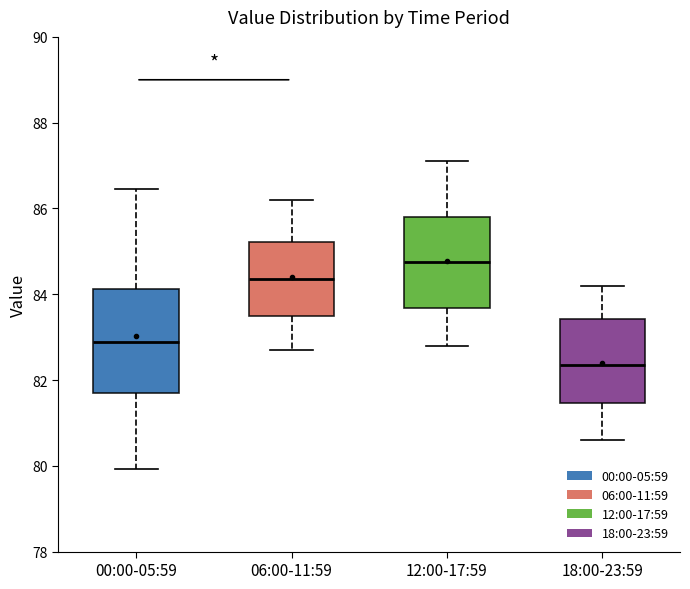

Where is the upper edge of the box for 06:00-11:59 on the y-axis? The values are not printed on the chart, so give them approximately, as read against the axis.

85.2